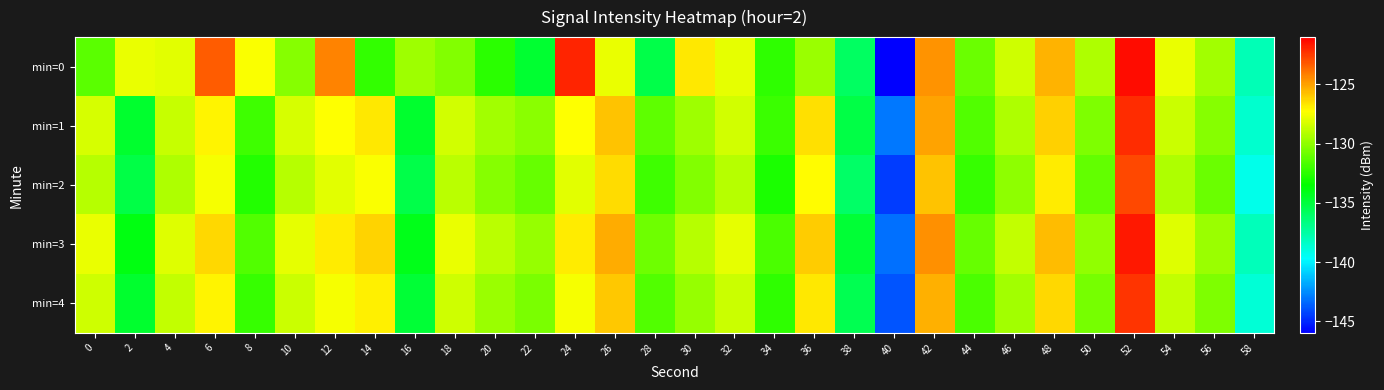

Reading left to right, transcribe all the data shown in this chart.

min=0: 0=-131.3	2=-127.8	4=-128.0	6=-123.3	8=-127.4	10=-130.2	12=-124.3	14=-132.3	16=-129.6	18=-130.3	20=-132.5	22=-134.8	24=-121.9	26=-127.8	28=-135.4	30=-126.7	32=-127.9	34=-132.4	36=-129.7	38=-135.8	40=-146.0	42=-124.7	44=-130.9	46=-128.5	48=-125.5	50=-129.3	52=-121.4	54=-127.8	56=-129.5	58=-137.9
min=1: 0=-128.3	2=-134.6	4=-128.7	6=-127.0	8=-132.0	10=-128.3	12=-127.3	14=-126.7	16=-134.7	18=-128.4	20=-129.5	22=-130.1	24=-127.3	26=-125.8	28=-131.2	30=-129.6	32=-128.4	34=-132.1	36=-126.5	38=-135.2	40=-143.0	42=-125.1	44=-131.5	46=-129.3	48=-126.1	50=-130.4	52=-122.1	54=-128.6	56=-130.2	58=-138.5
min=2: 0=-129.1	2=-135.2	4=-129.3	6=-127.5	8=-132.7	10=-129.1	12=-128.0	14=-127.4	16=-135.3	18=-129.0	20=-130.2	22=-131.0	24=-128.0	26=-126.4	28=-132.0	30=-130.3	32=-129.1	34=-132.9	36=-127.2	38=-136.0	40=-144.5	42=-125.8	44=-132.2	46=-130.0	48=-126.8	50=-131.1	52=-122.8	54=-129.3	56=-130.9	58=-139.2
min=3: 0=-127.8	2=-133.9	4=-128.1	6=-126.3	8=-131.5	10=-127.9	12=-126.8	14=-126.2	16=-134.1	18=-127.8	20=-129.0	22=-129.8	24=-126.8	26=-125.2	28=-130.8	30=-129.1	32=-127.9	34=-131.7	36=-126.0	38=-134.8	40=-143.2	42=-124.6	44=-131.0	46=-128.8	48=-125.6	50=-129.9	52=-121.6	54=-128.1	56=-129.7	58=-138.0
min=4: 0=-128.5	2=-134.6	4=-128.8	6=-127.0	8=-132.2	10=-128.6	12=-127.5	14=-126.9	16=-134.8	18=-128.5	20=-129.7	22=-130.5	24=-127.5	26=-125.9	28=-131.5	30=-129.8	32=-128.6	34=-132.4	36=-126.7	38=-135.5	40=-143.9	42=-125.3	44=-131.7	46=-129.5	48=-126.3	50=-130.6	52=-122.3	54=-128.8	56=-130.4	58=-138.7